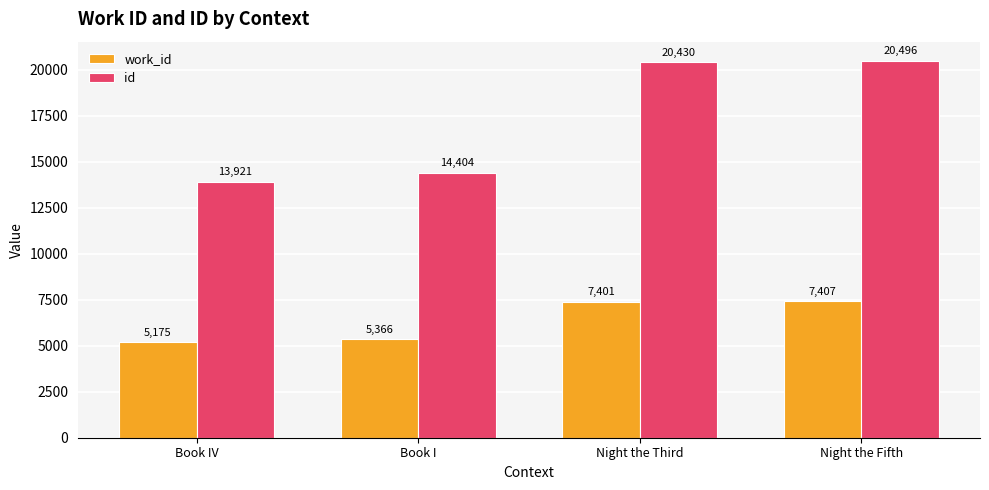

What is the greatest value displayed?

20496